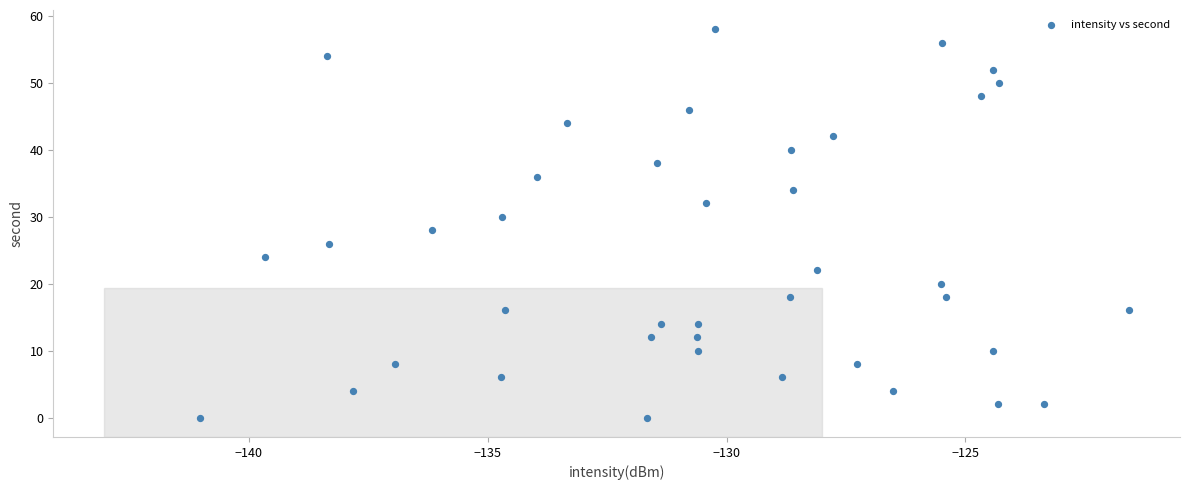

What is the range of Y values (max minus min)?

58